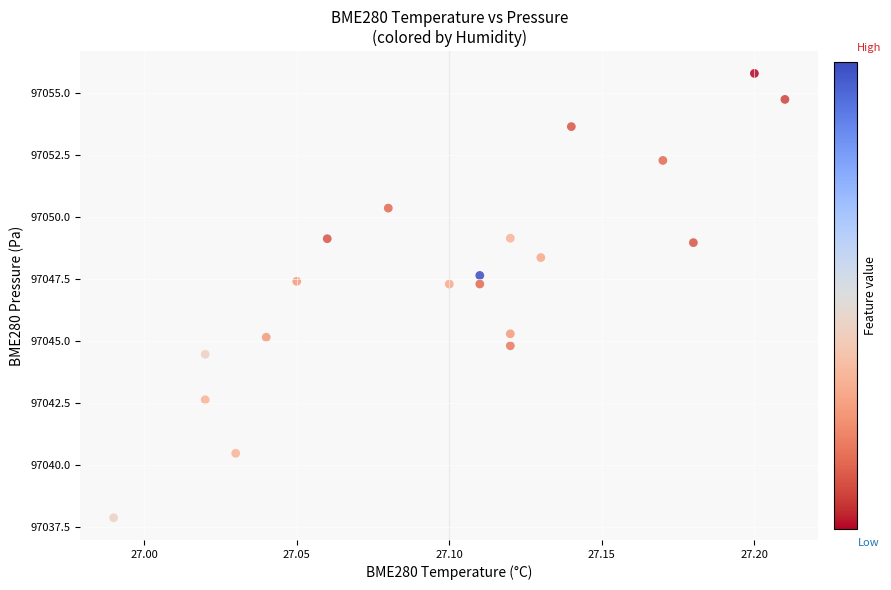

What is the range of Y values (max minus min)?

17.9